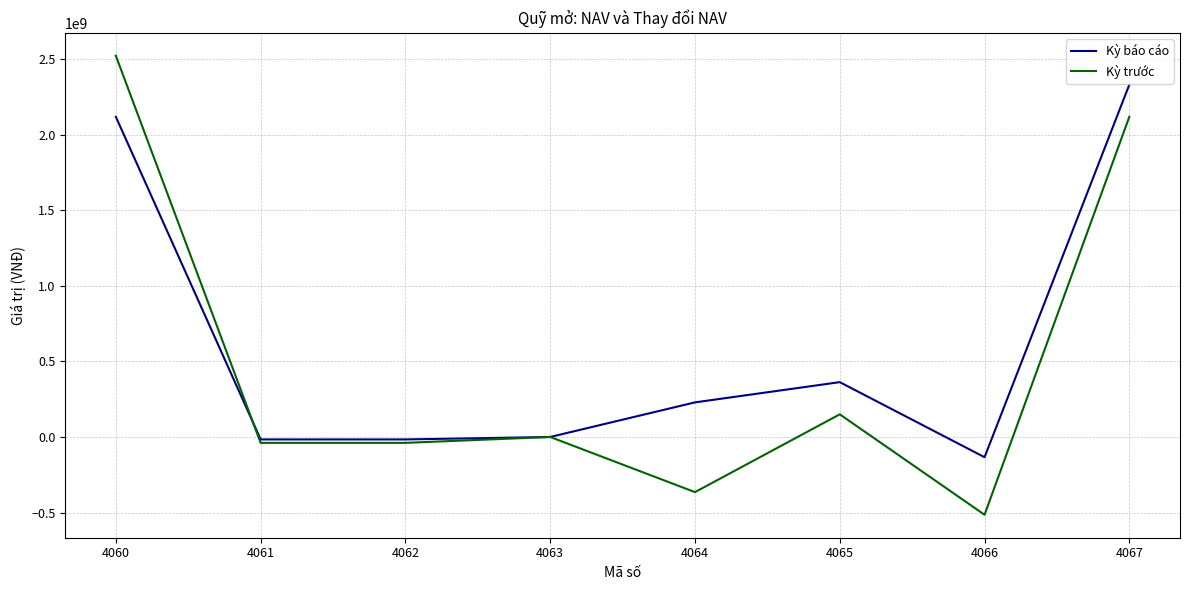

What is the maximum value for Kỳ trước?

2523767405